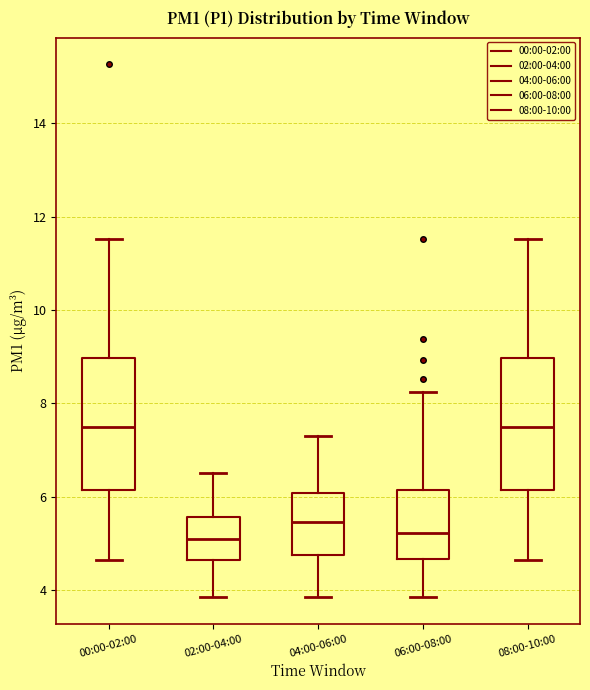

Where does the upper whisker of the box for 06:00-08:00 end on the y-axis? The values are not printed on the chart, so give them approximately, as read against the axis.

8.2